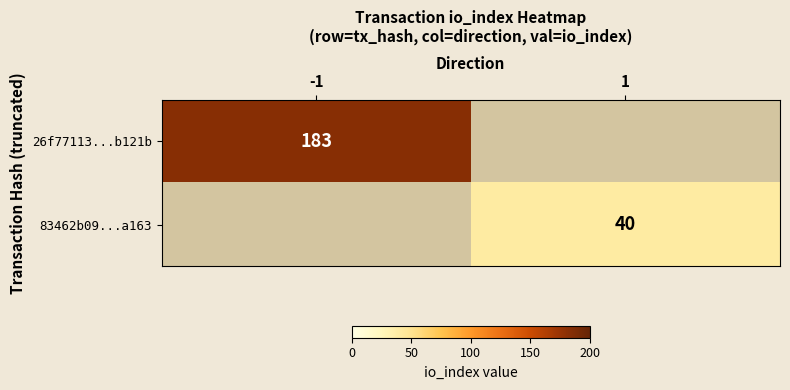

The value of 83462b09...a163 at 1 is 54. True or false?

False